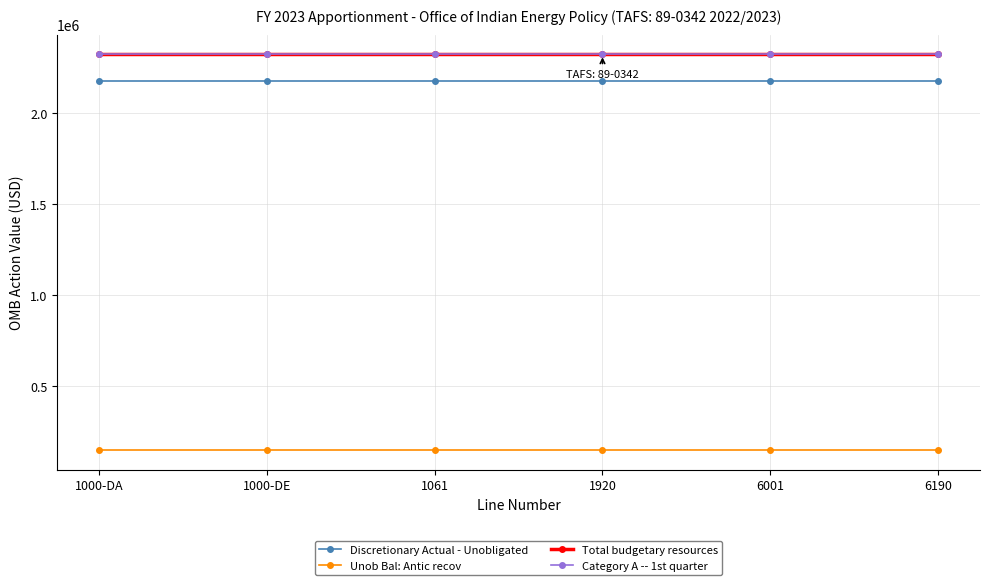

Is this an area chart (filled region under the line)?

No